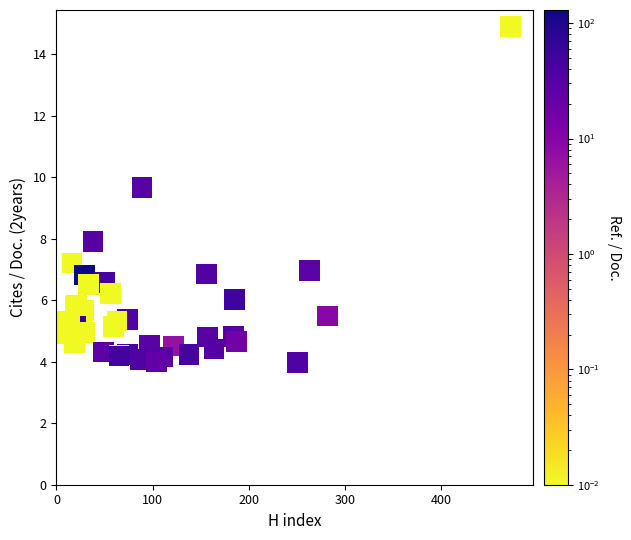

What Y value in the scatter plot is closest to 9?

9.7